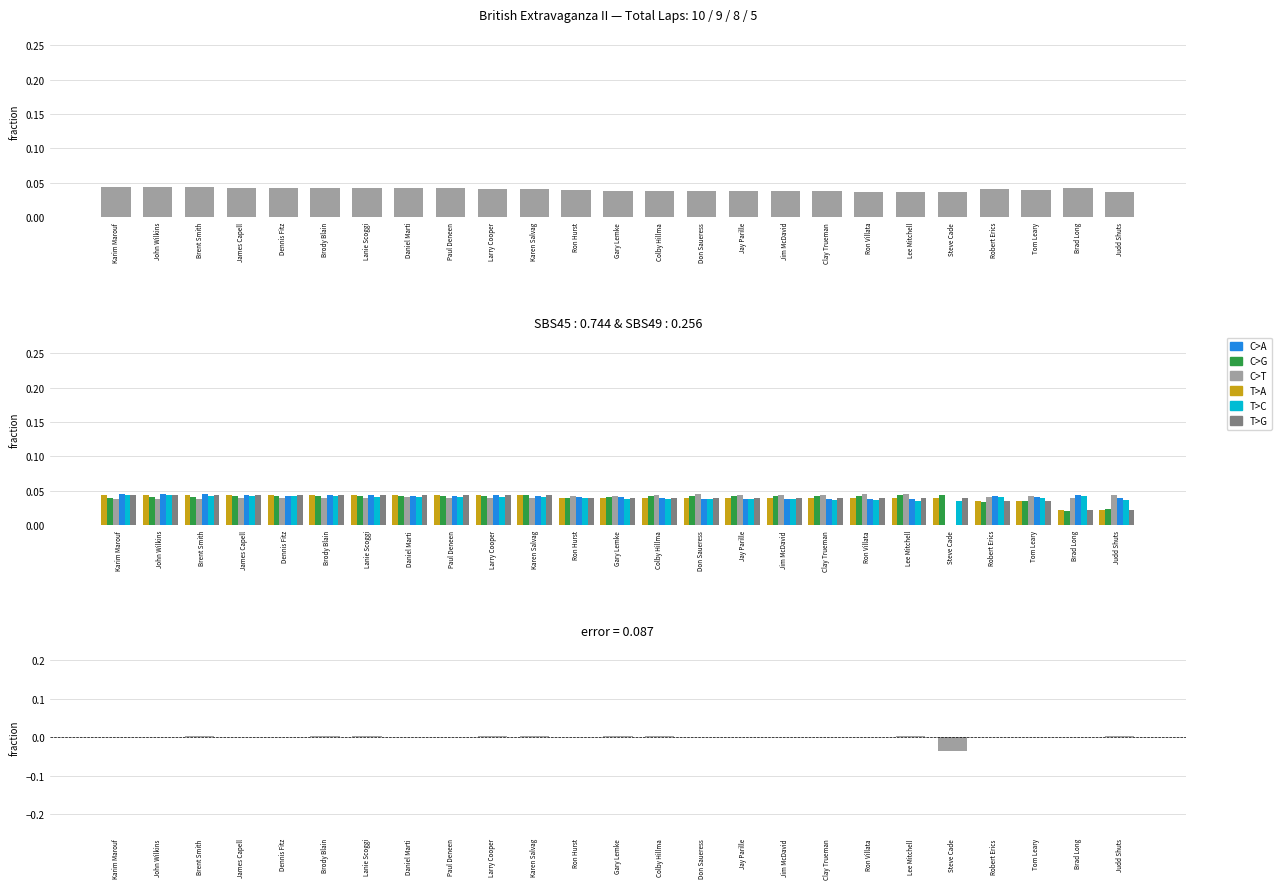

Is it true that T>C equals 0.1 at Dennis Fitz?

False